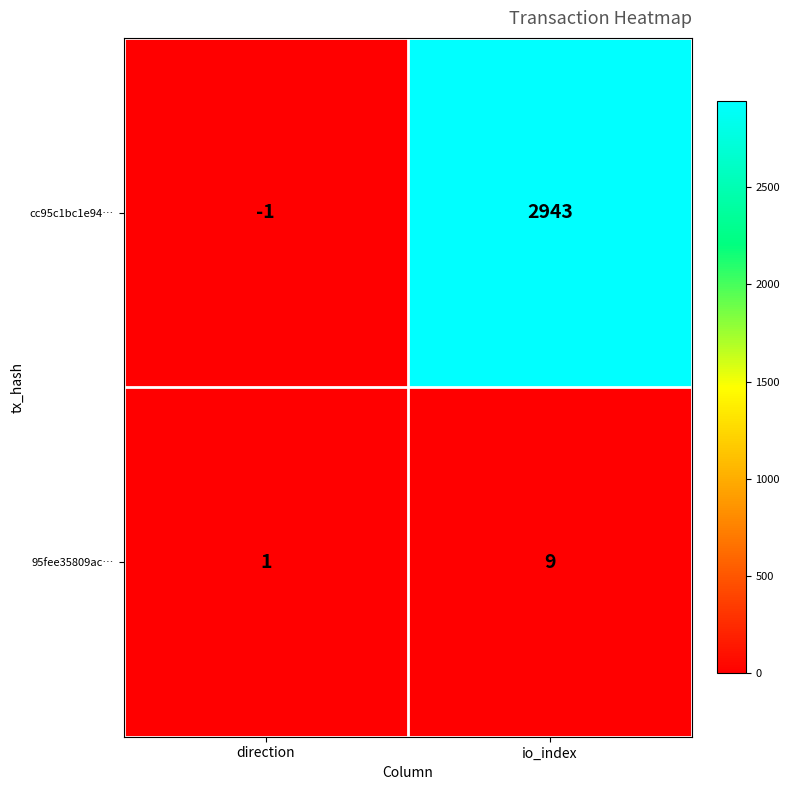

What is the spread (max minus min) of values at io_index?

2934